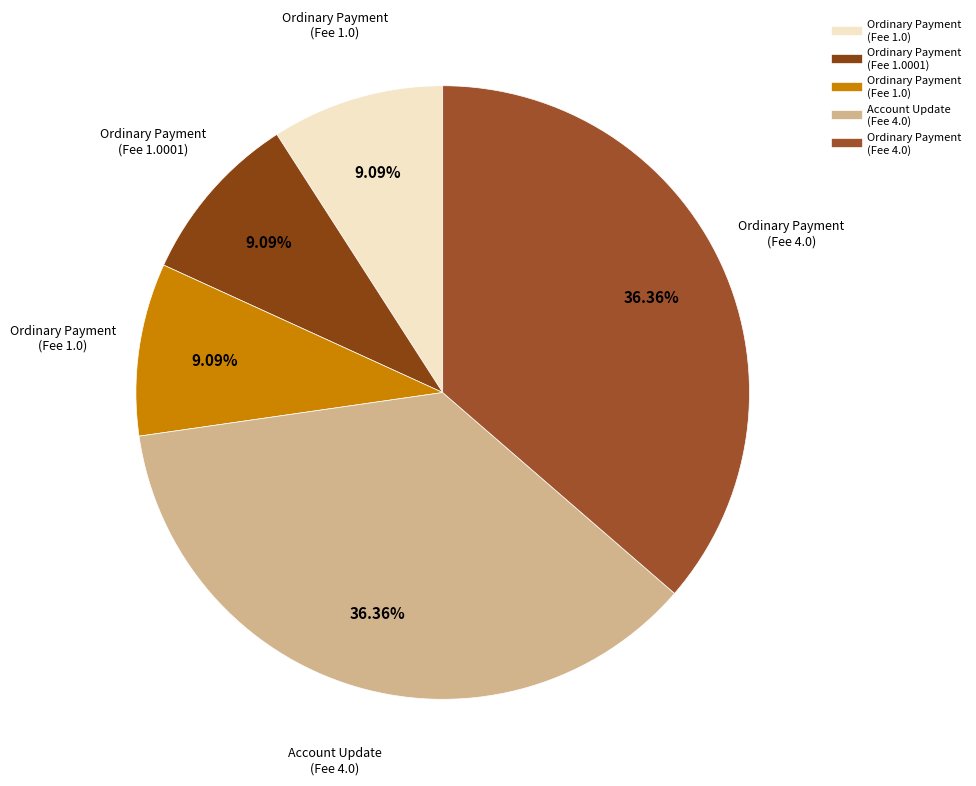

How many segments does this pie chart have?

5